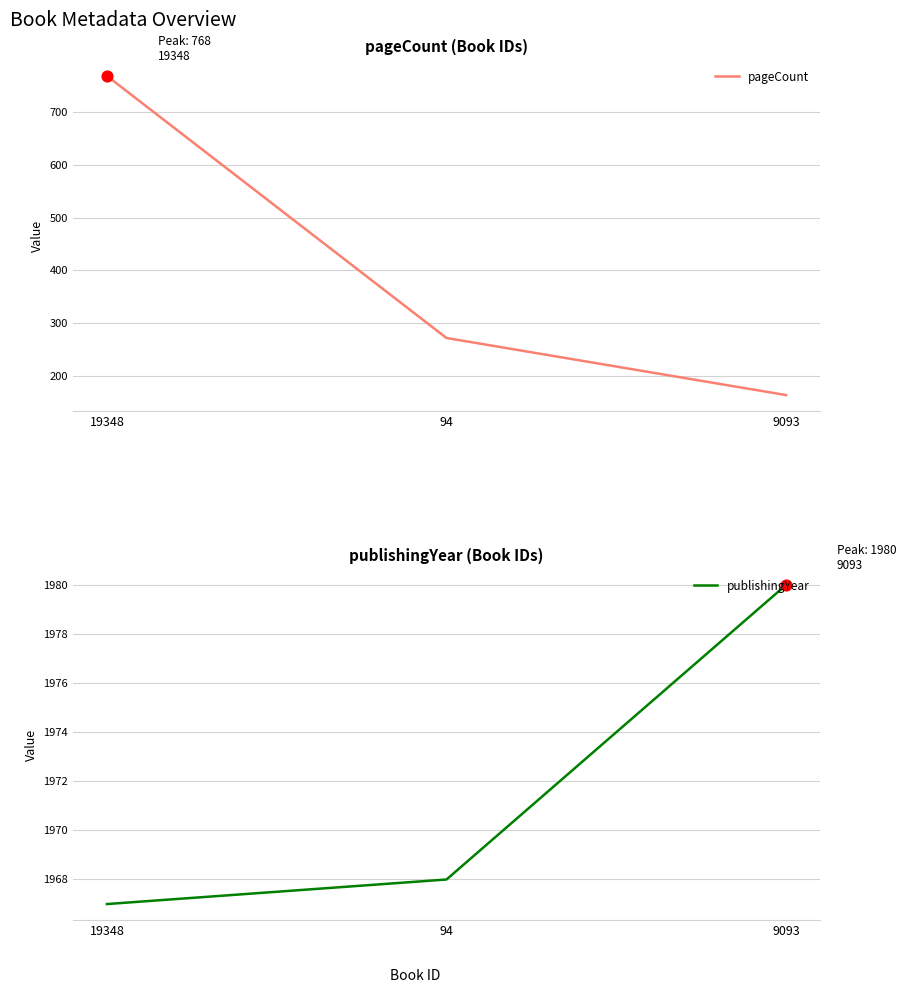

Which series contains the lowest Y value?

pageCount